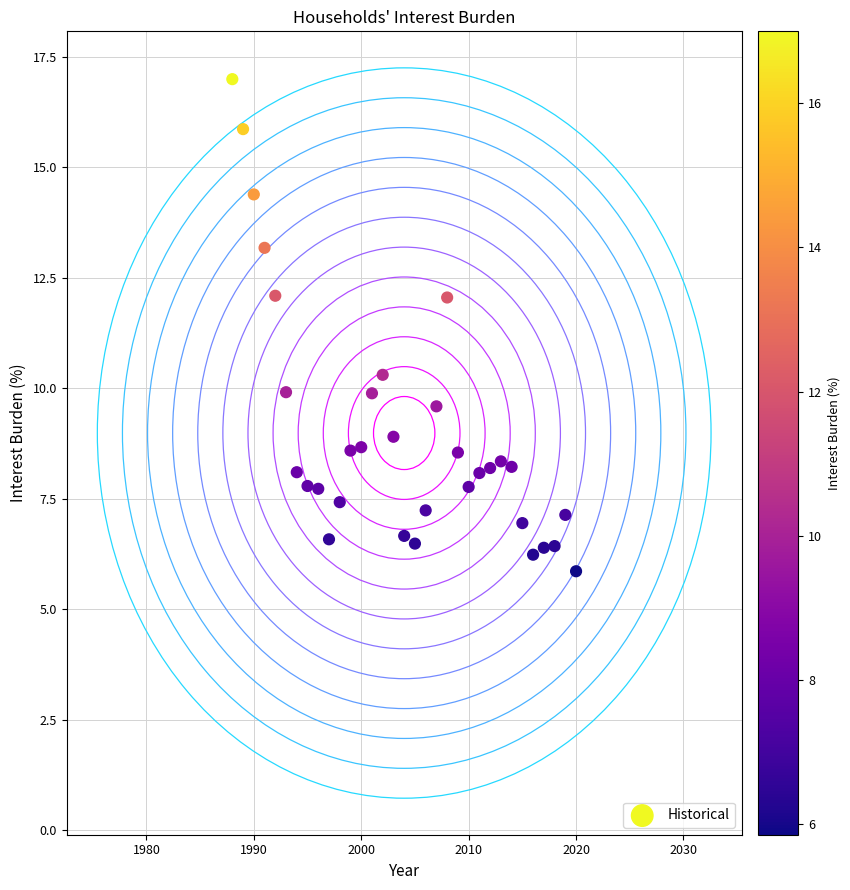

What Y value in the scatter plot is closest to 11?

10.3